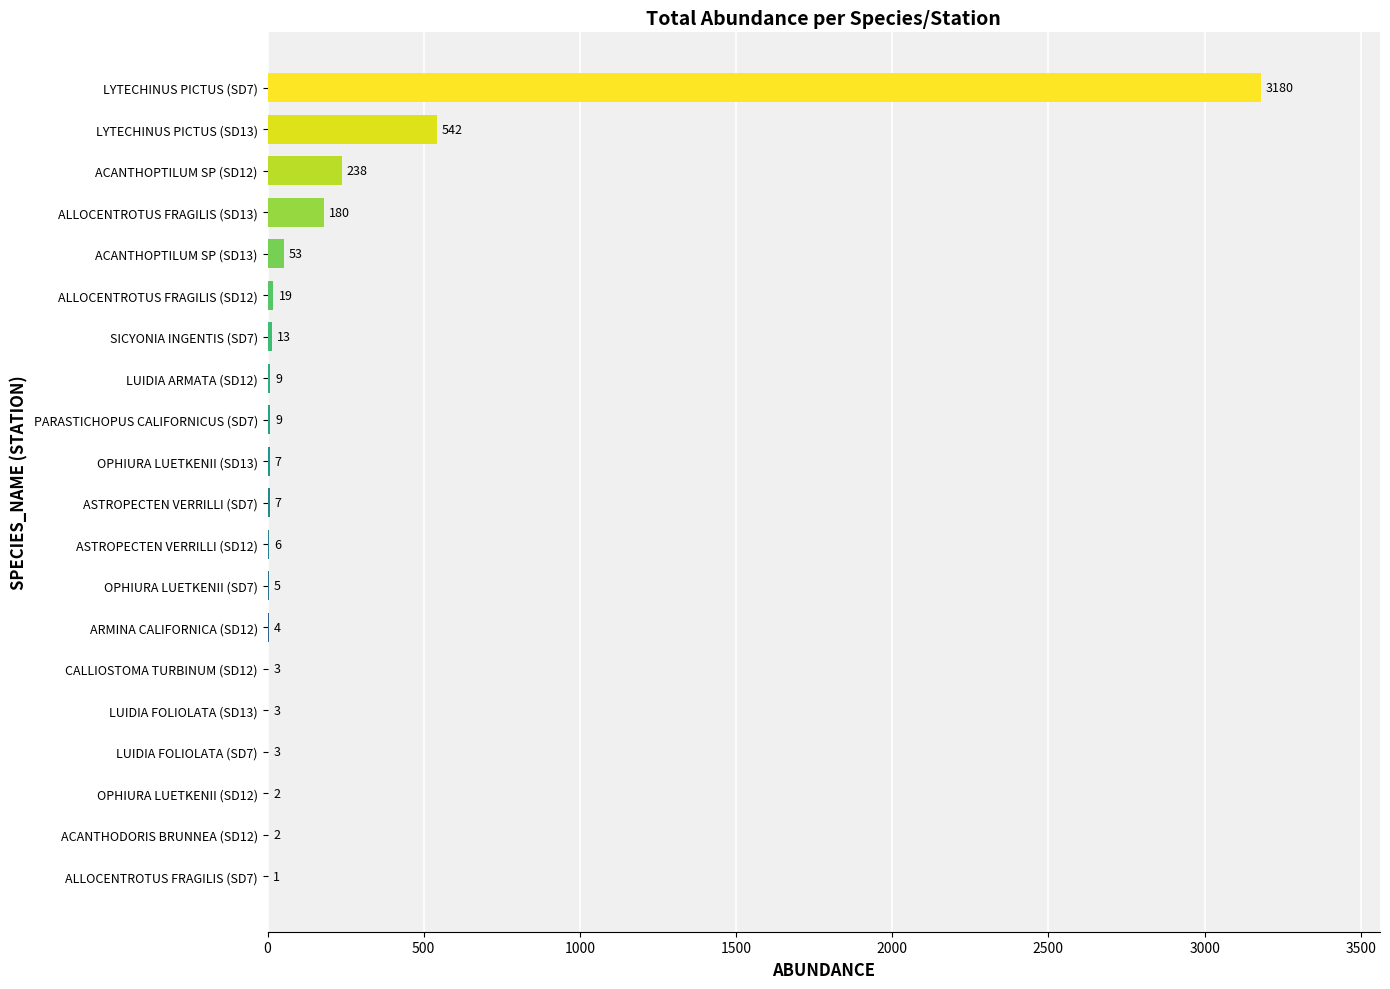

What is the average value?

214